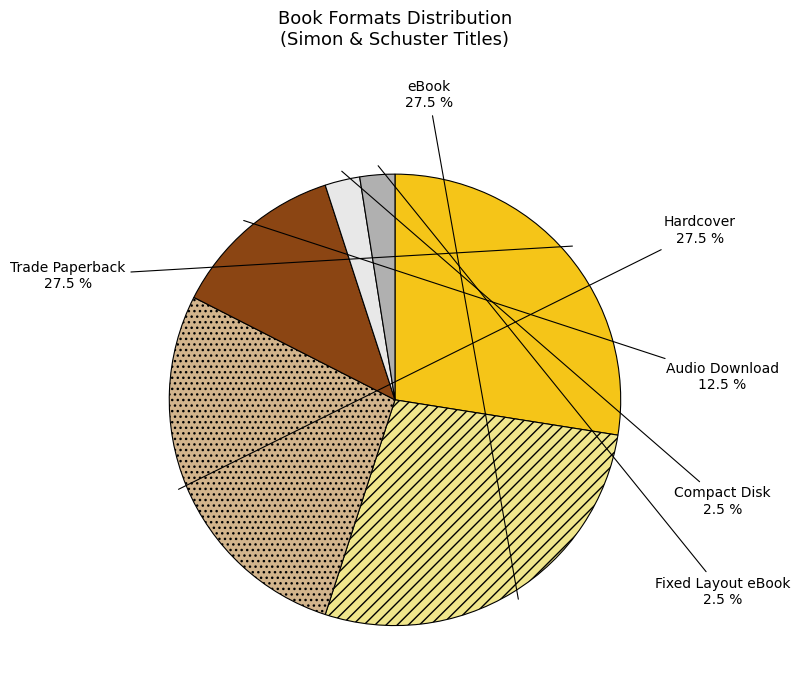

To the nearest percent, what is the difference between the largest and smallest slice percentages?

25%